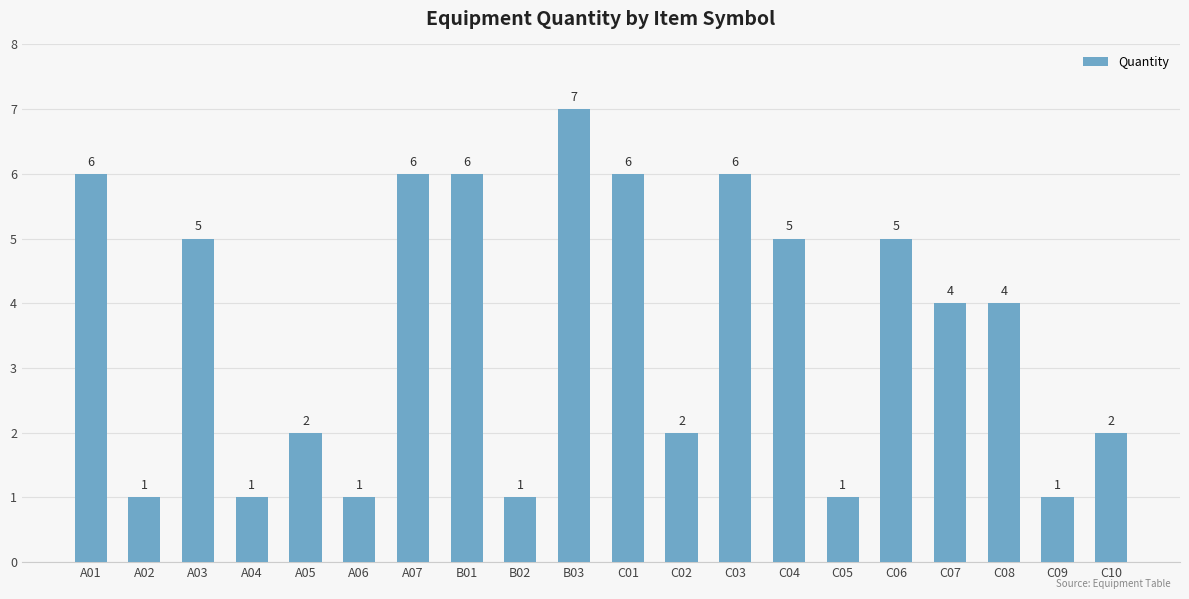

What is the smallest value displayed?

1